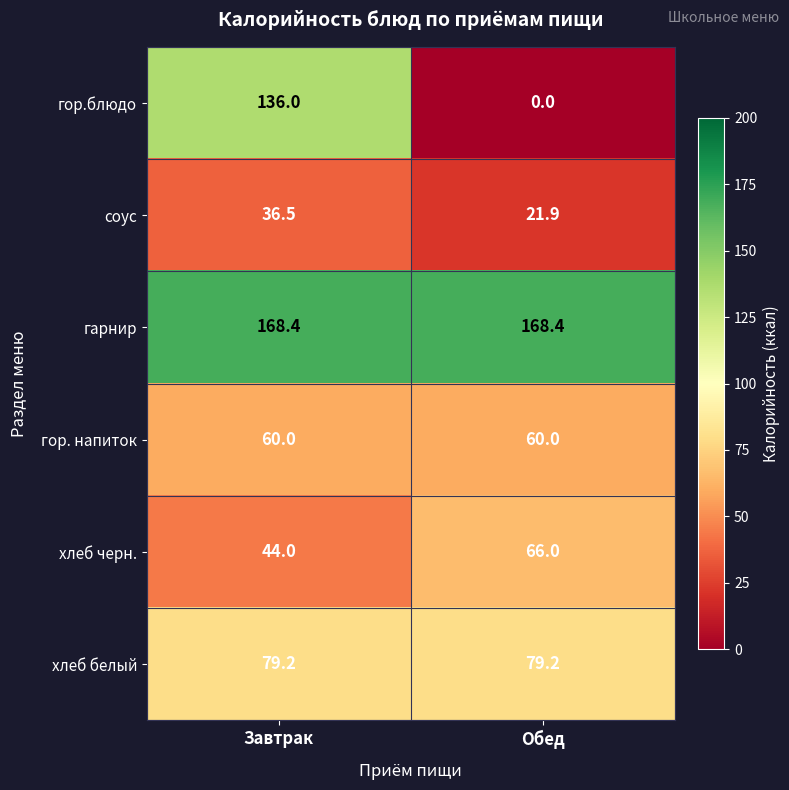

Which series has the widest spread of values?

гор.блюдо